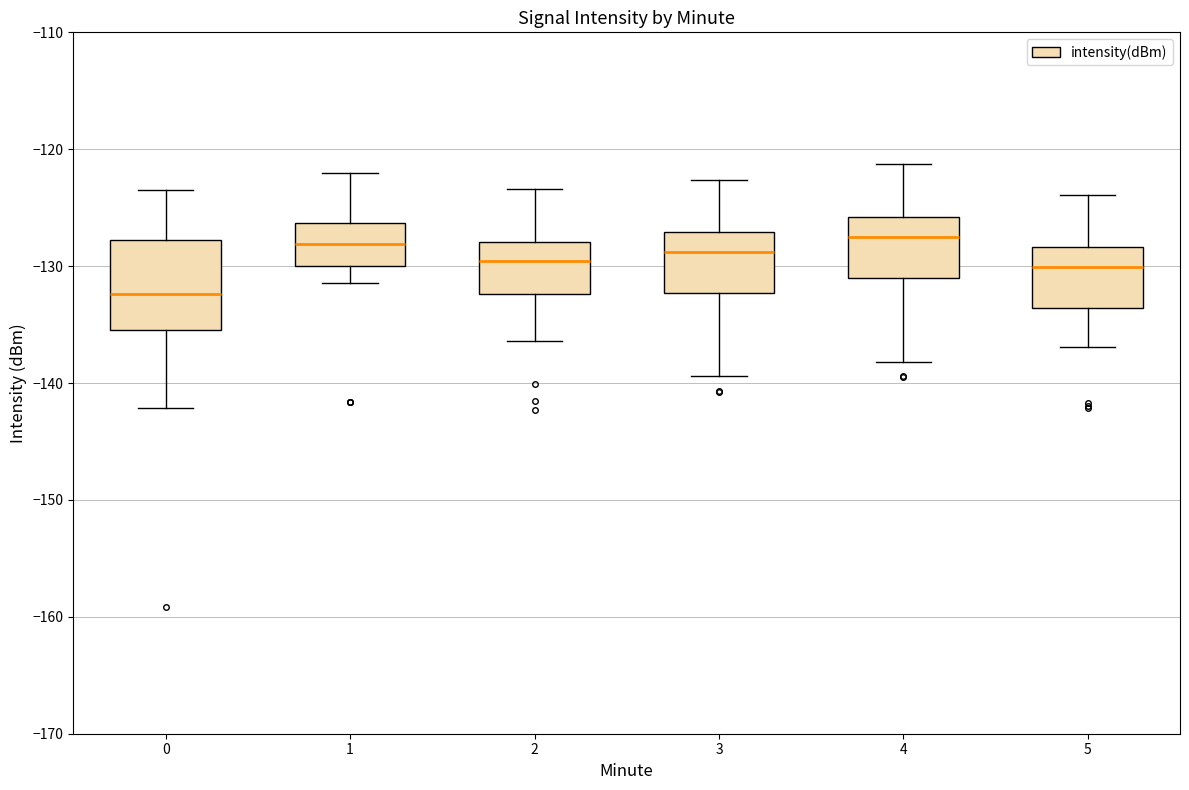

Which box has the lowest median line?

0